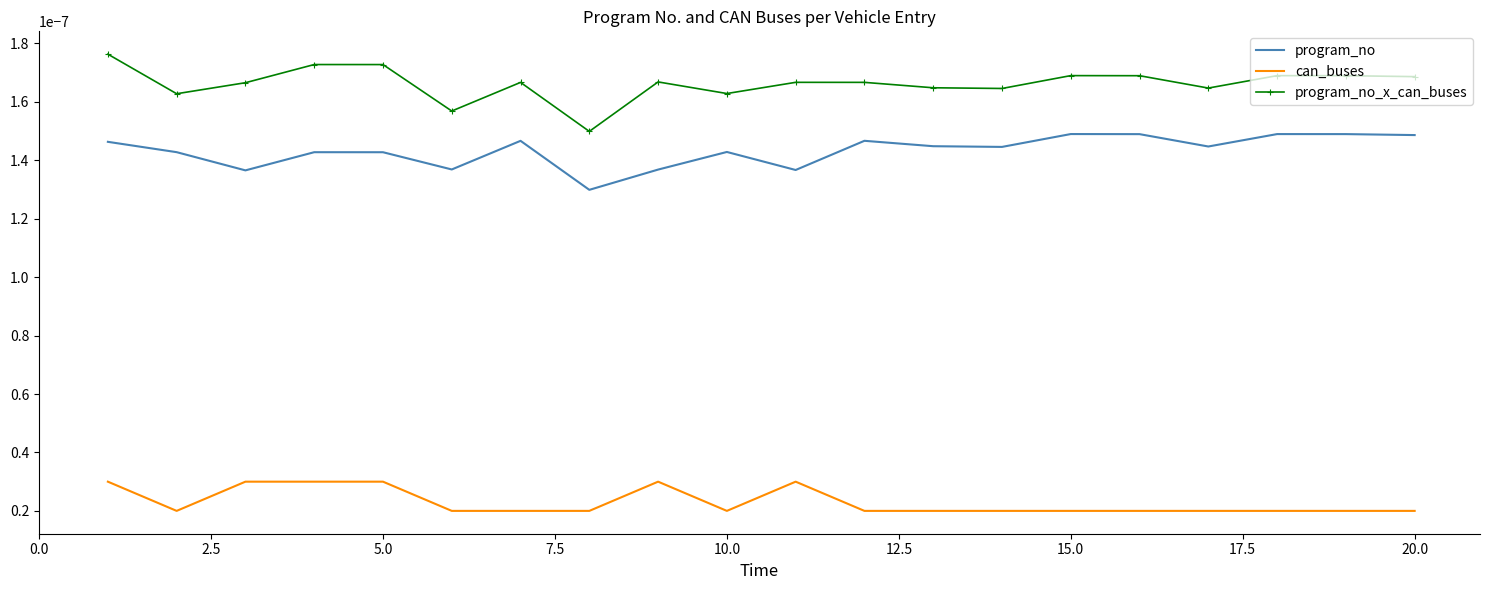

Which series has the largest total across all categories?

program_no_x_can_buses